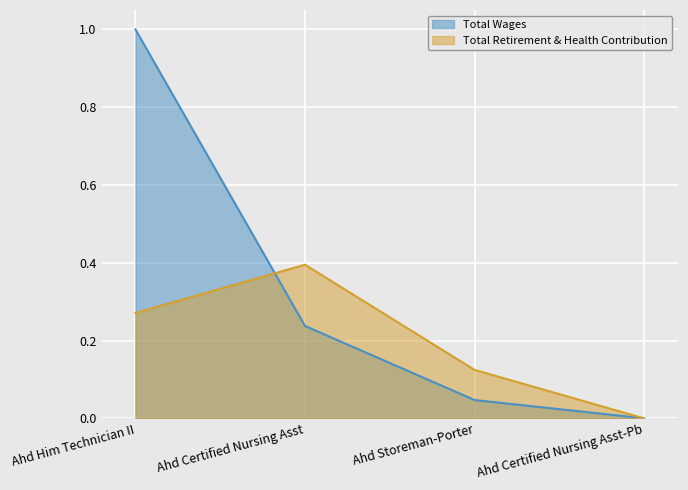

How many series are shown in this chart?

2